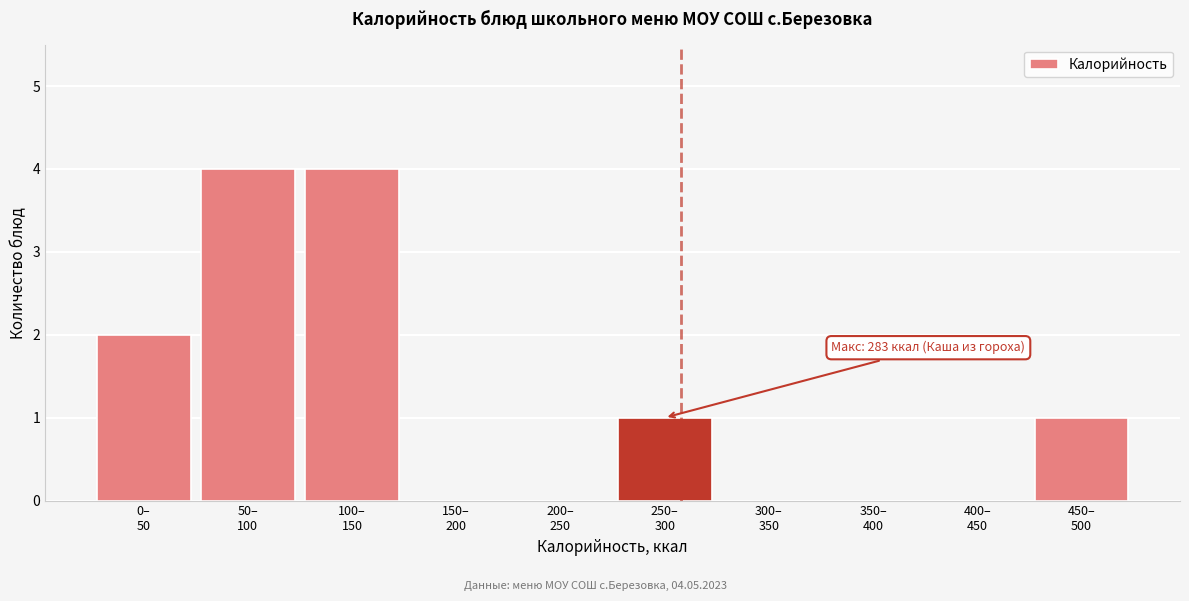

What is the maximum value shown in the chart?

4